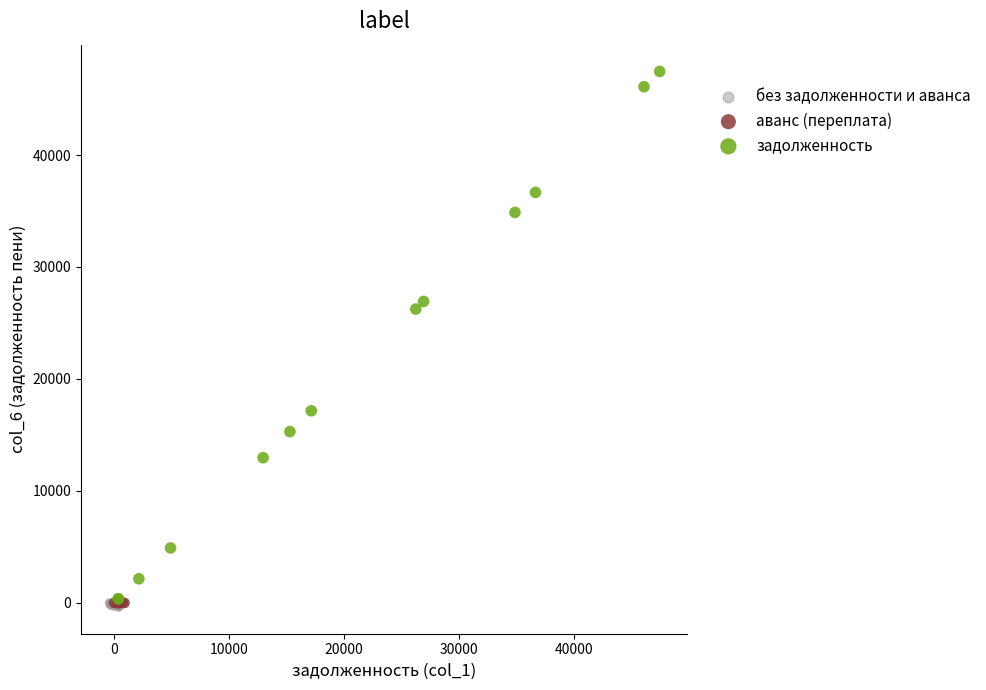

Which series contains the highest Y value?

задолженность